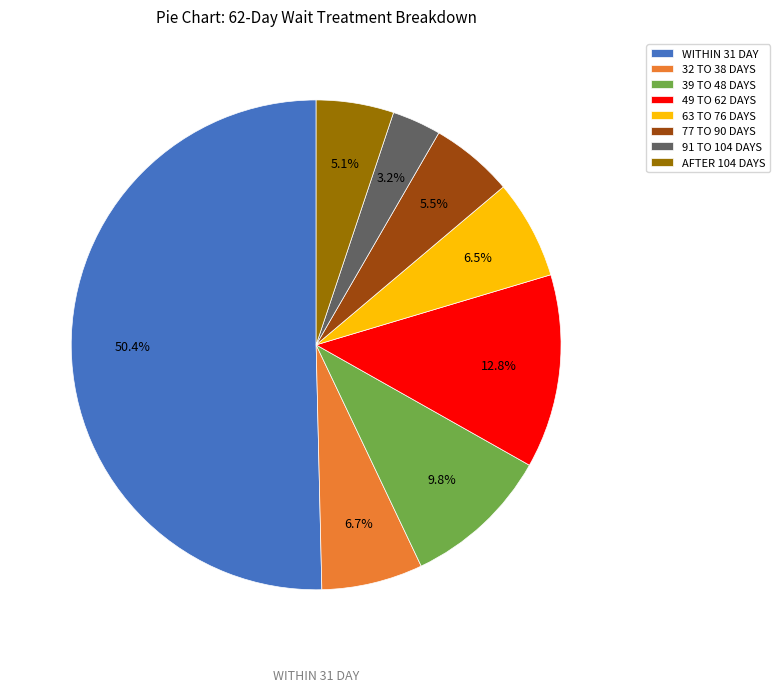

What percentage is NOT represented by 91 TO 104 DAYS?

96.8%